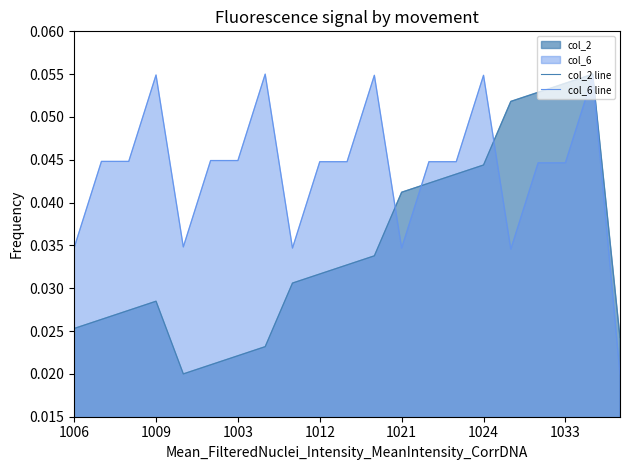

Rank the series by their maximum value, from lowest to highest.

col_2 line, col_6 line